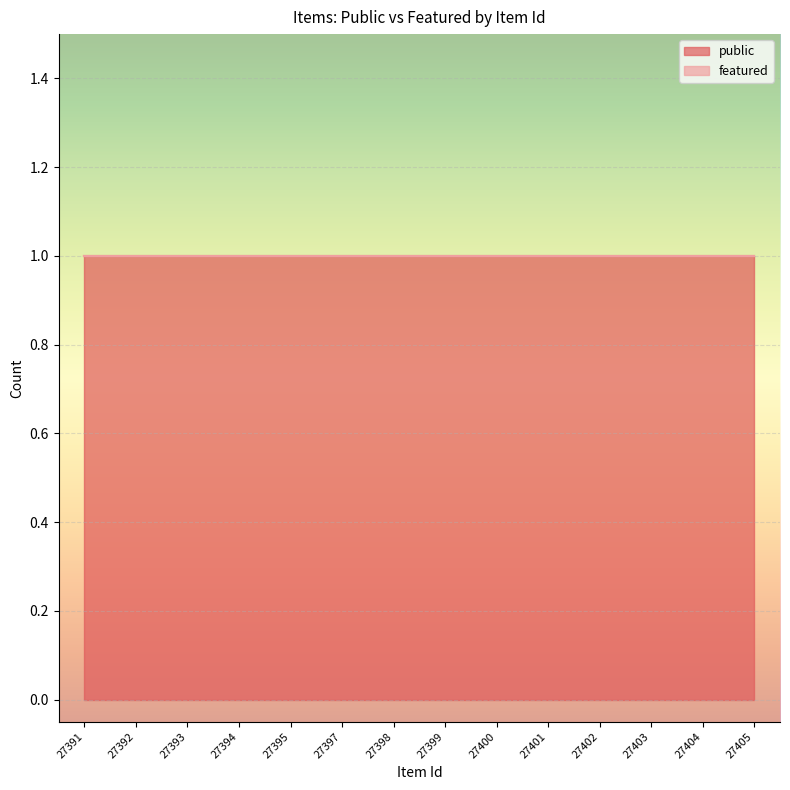

Reading right to left, what are all the values shown in this chart?

public: 1	1	1	1	1	1	1	1	1	1	1	1	1	1
featured: 0	0	0	0	0	0	0	0	0	0	0	0	0	0